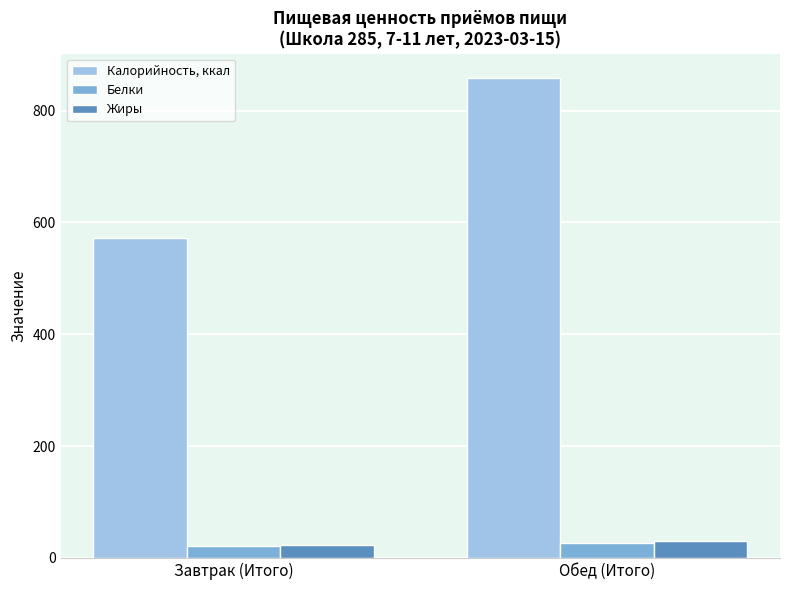

Which series has the widest spread of values?

Калорийность, ккал